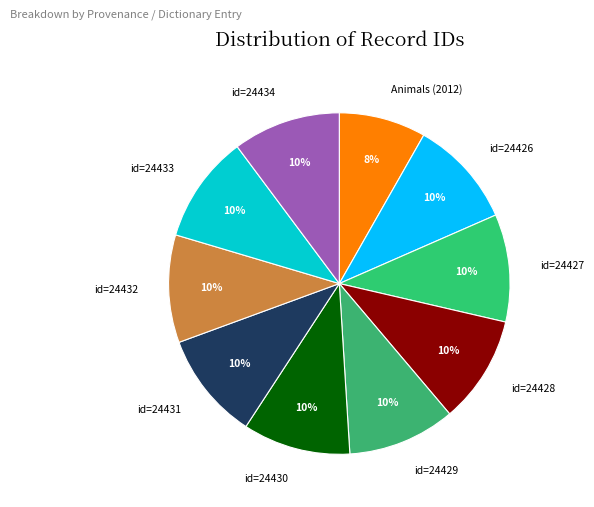

Is there any slice that represents more than half of the pie?

No